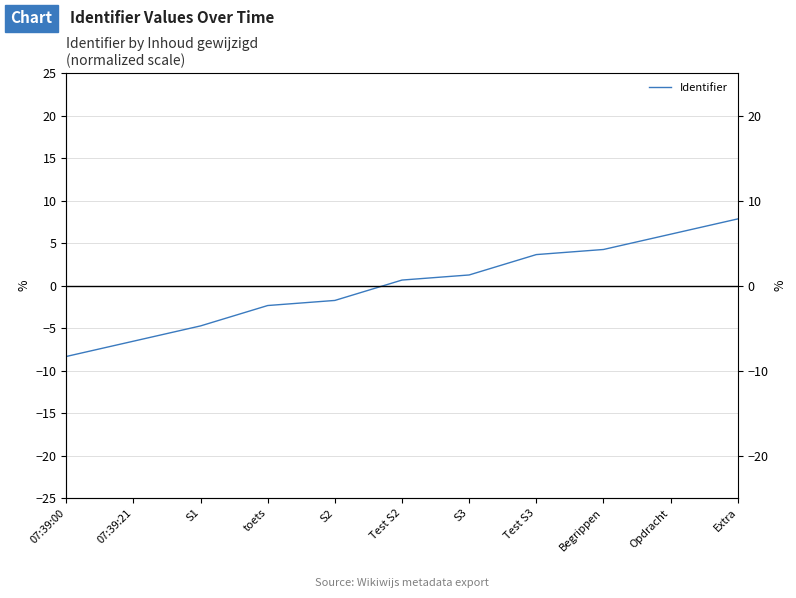

What value does the data have at Extra?

7.8